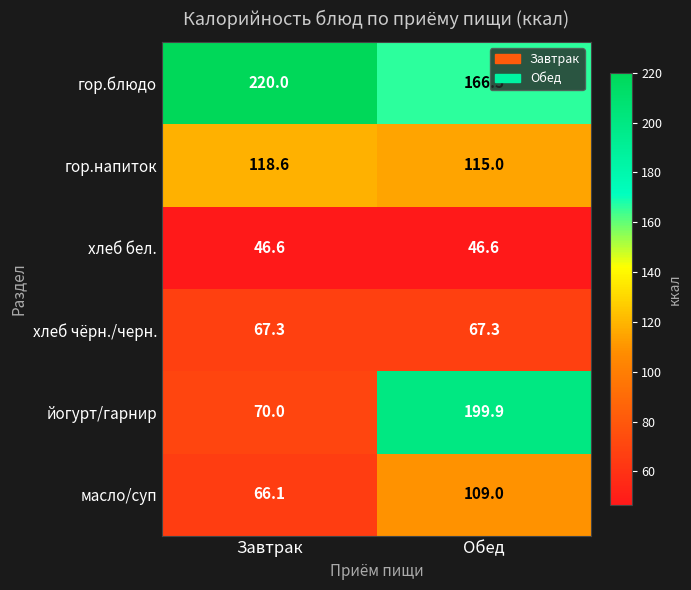

How many series are shown in this chart?

6